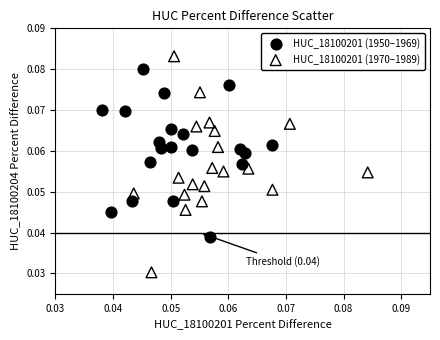

Which series reaches the maximum Y coordinate?

HUC_18100201 (1970–1989)